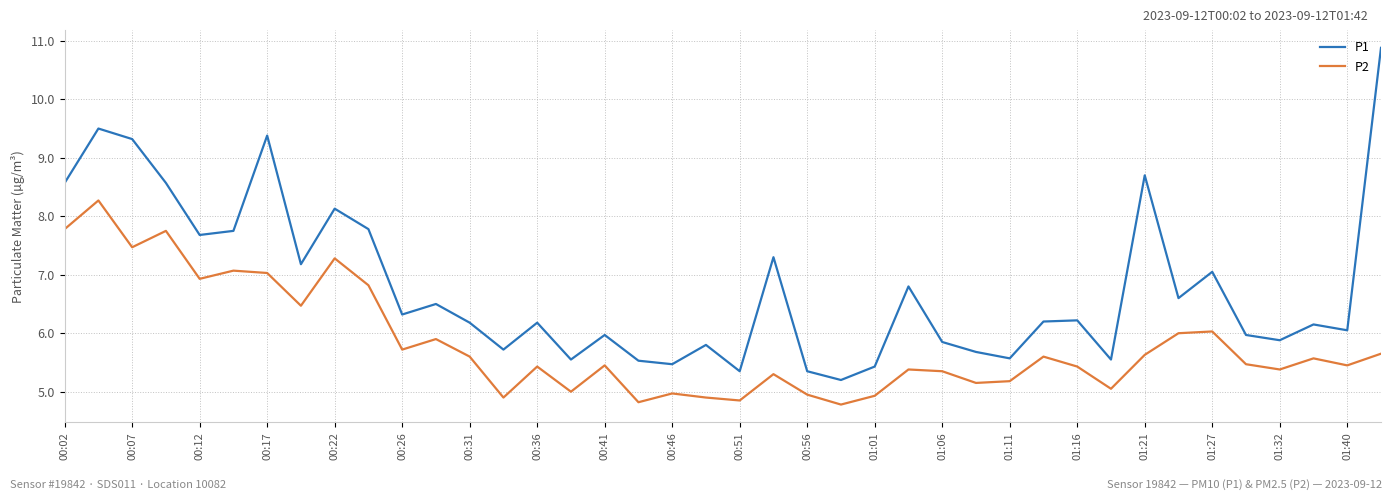

What is the lowest value of the P1 series?

5.2